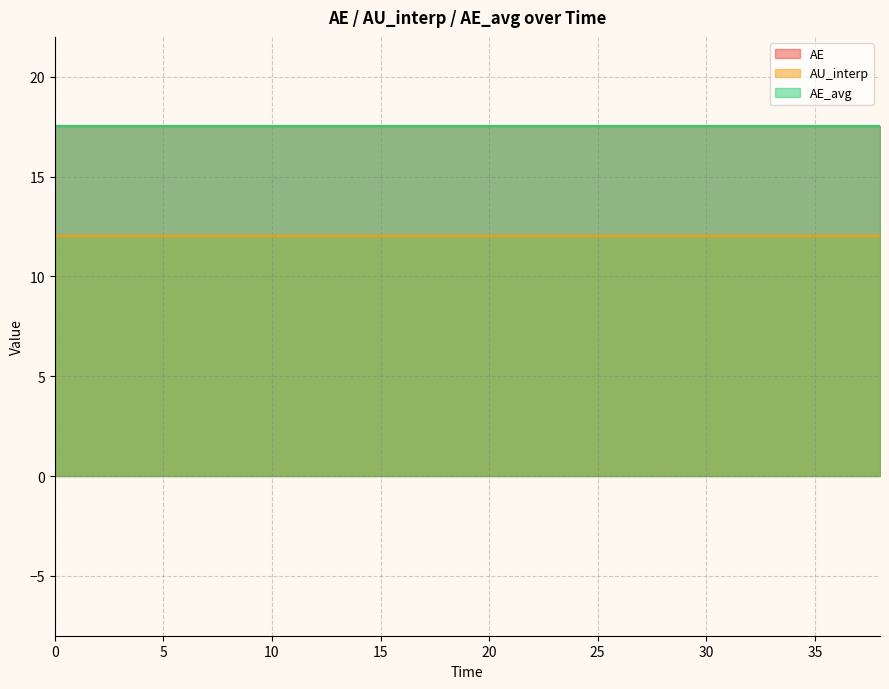

What is the label of the 4th point from the left?

6.0